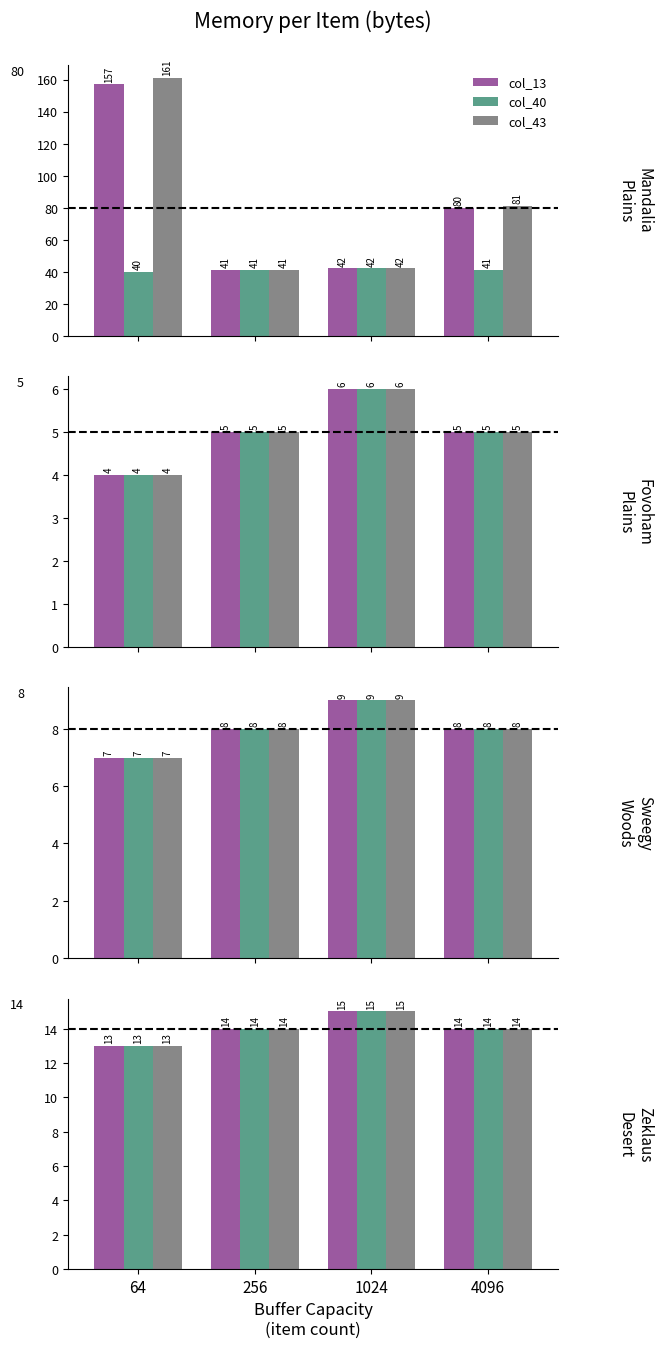

What is the value of the col_13 bar at the 3rd from the left?

15